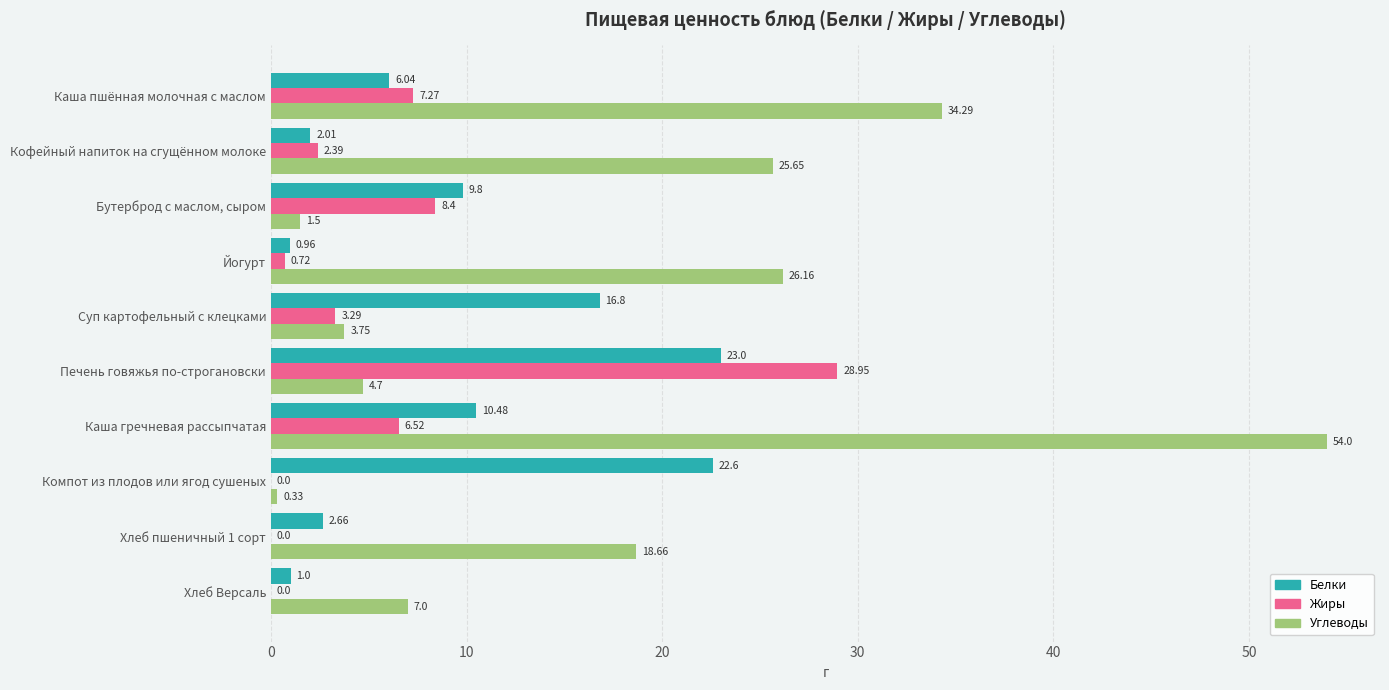

Where is Белки nearest to the value 11?

Каша гречневая рассыпчатая